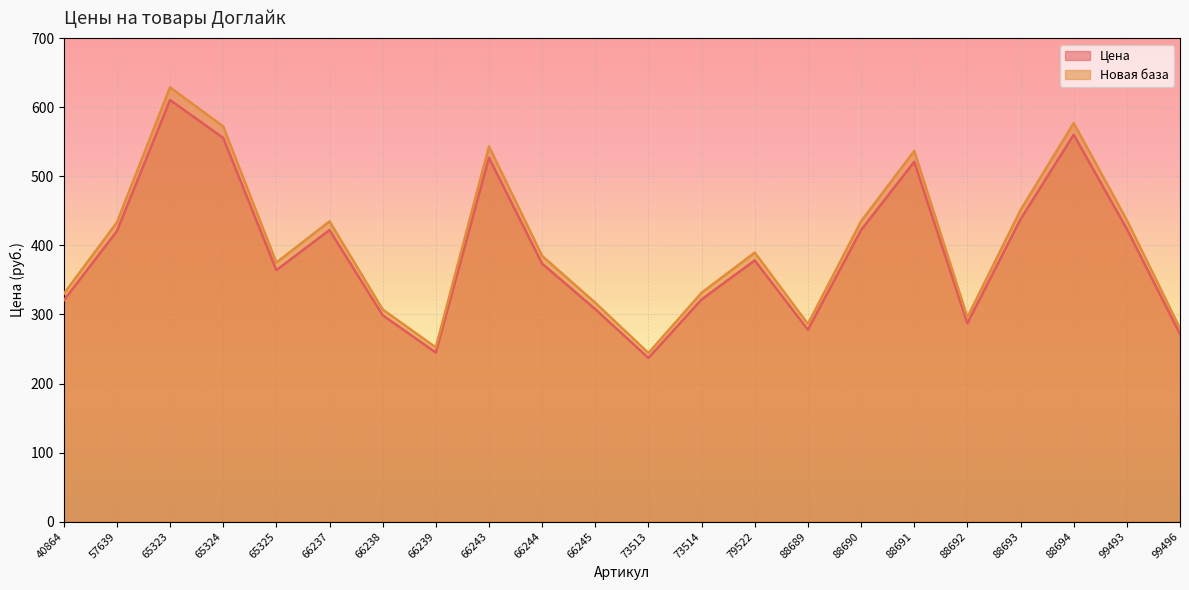

What is the value of the Новая база point at the 17th from the left?

536.9